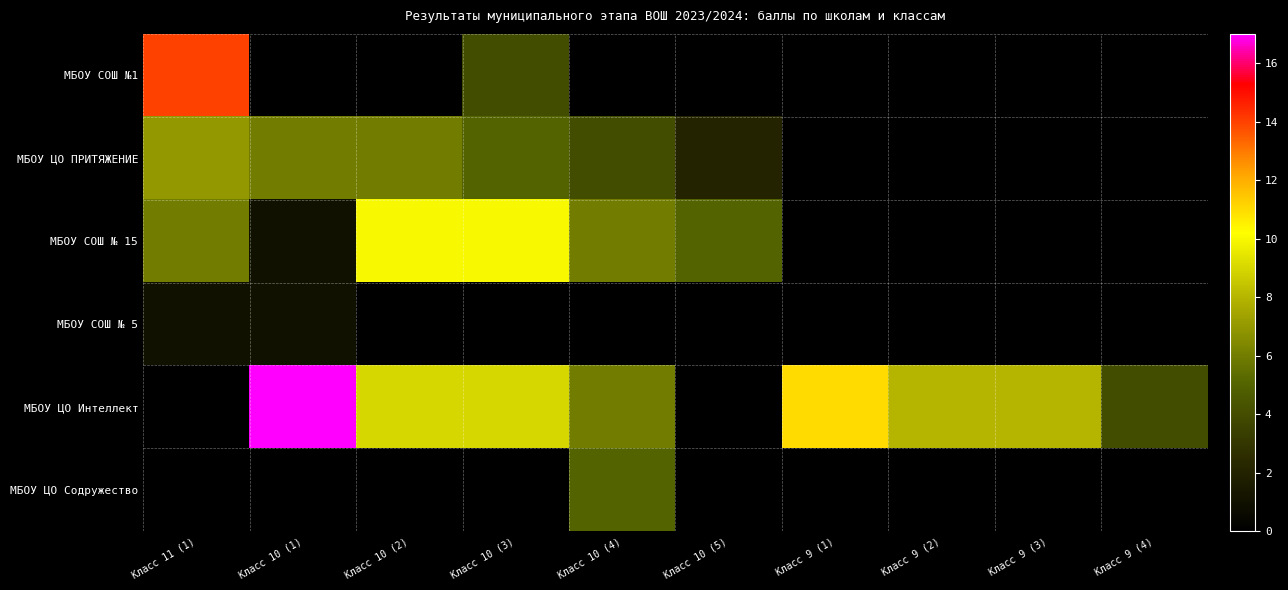

How many distinct data groups are displayed?

6